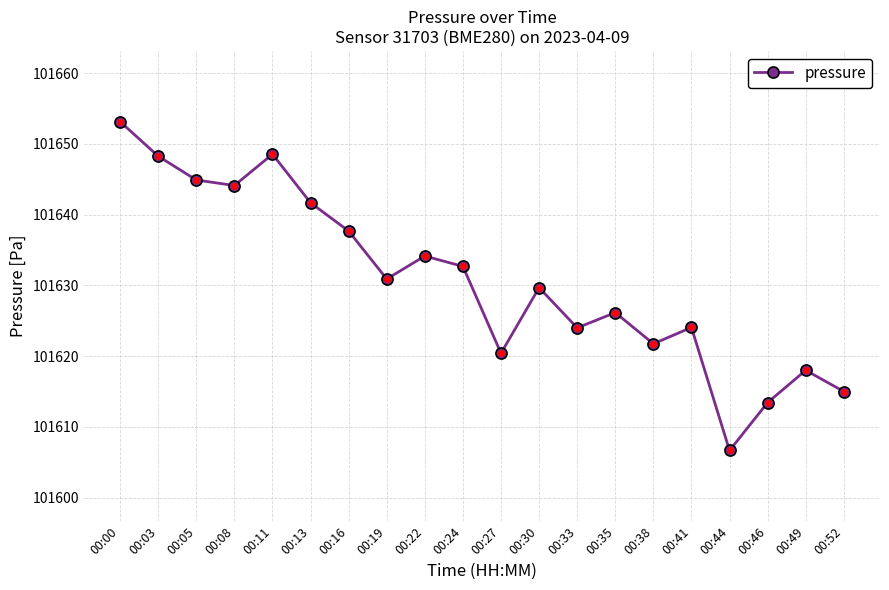

Which category has the lowest value across all series?

00:44